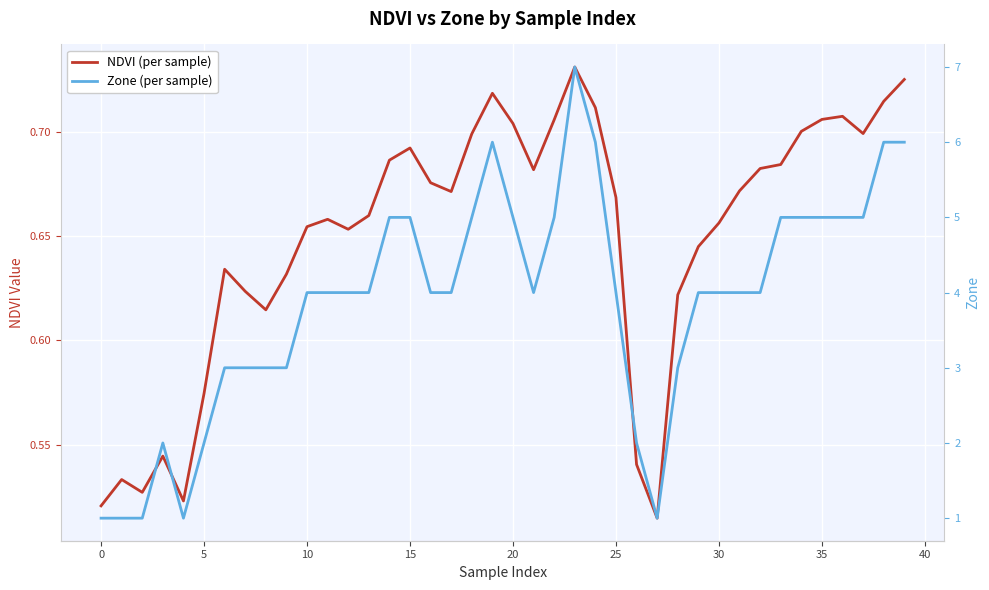

What is the label of the 15th point from the left?

14